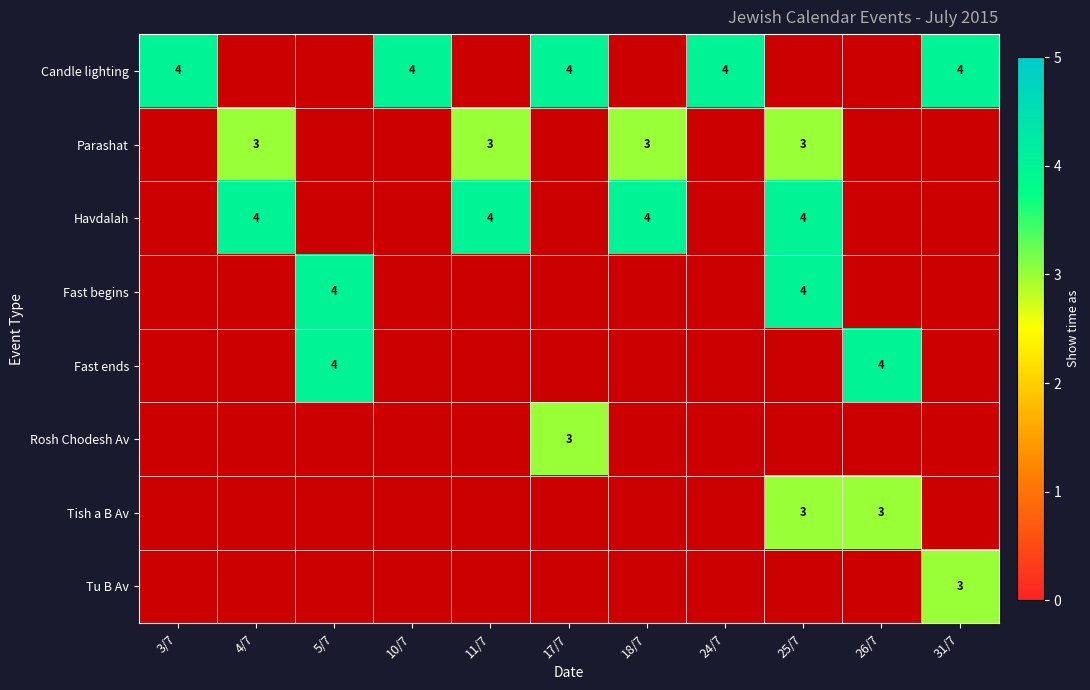

True or false: Fast begins has a value of 1 at 25/7.

False